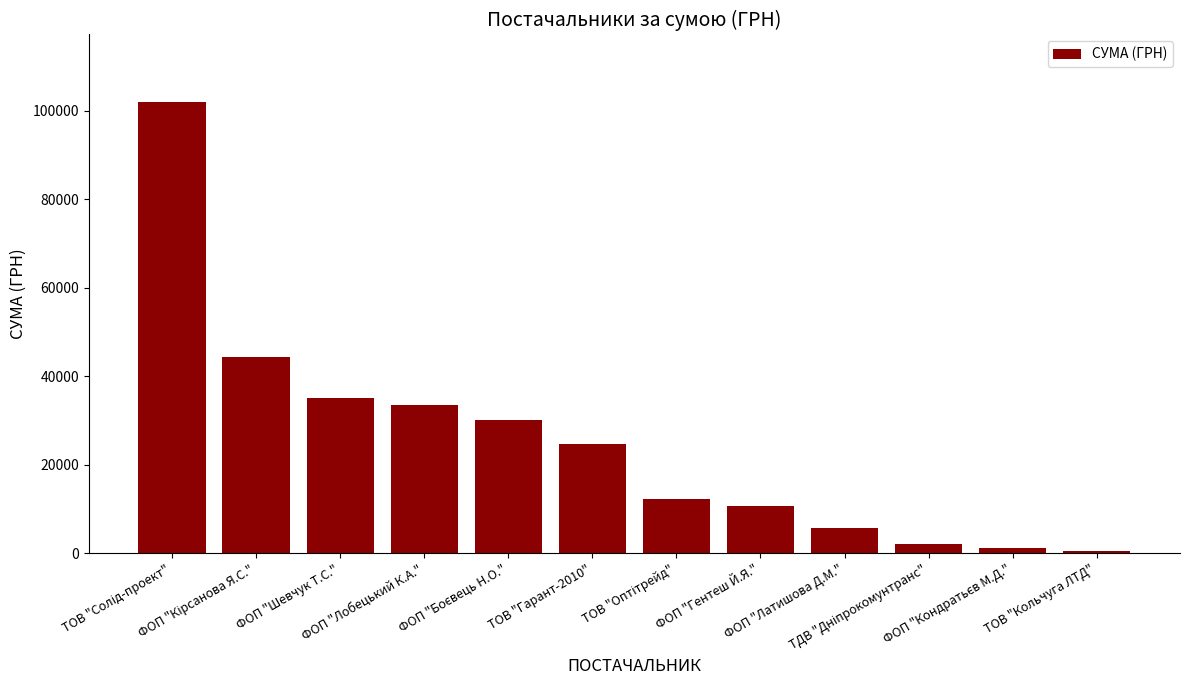

What is the value of the 2nd bar from the left?

44342.0